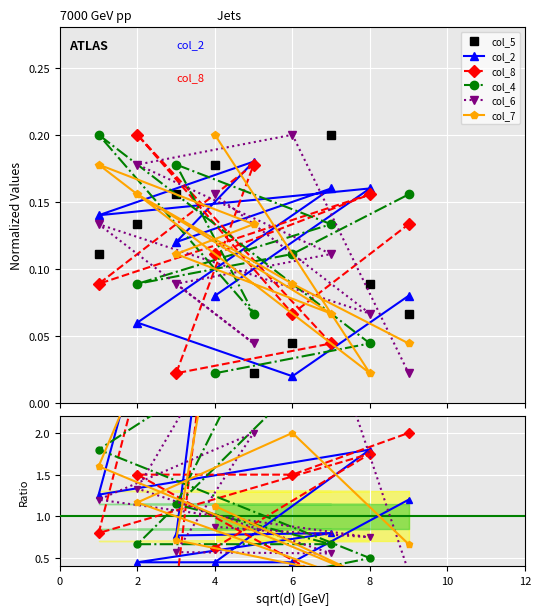

The value of col_2 at 2 is 0.7. True or false?

False